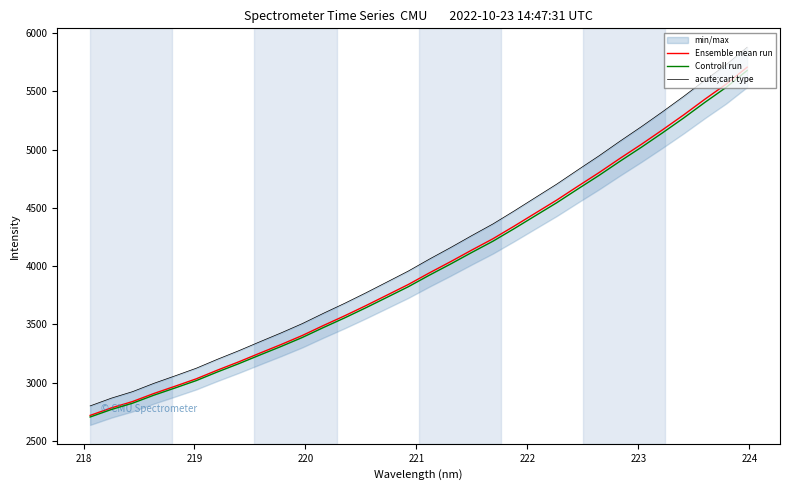

What is the average value of the acute;cart type series?

4126.3